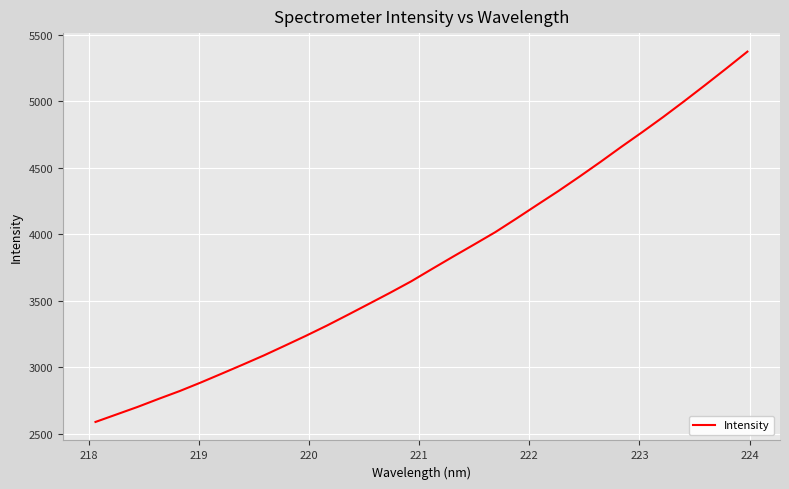

How many values are below 3739?

16